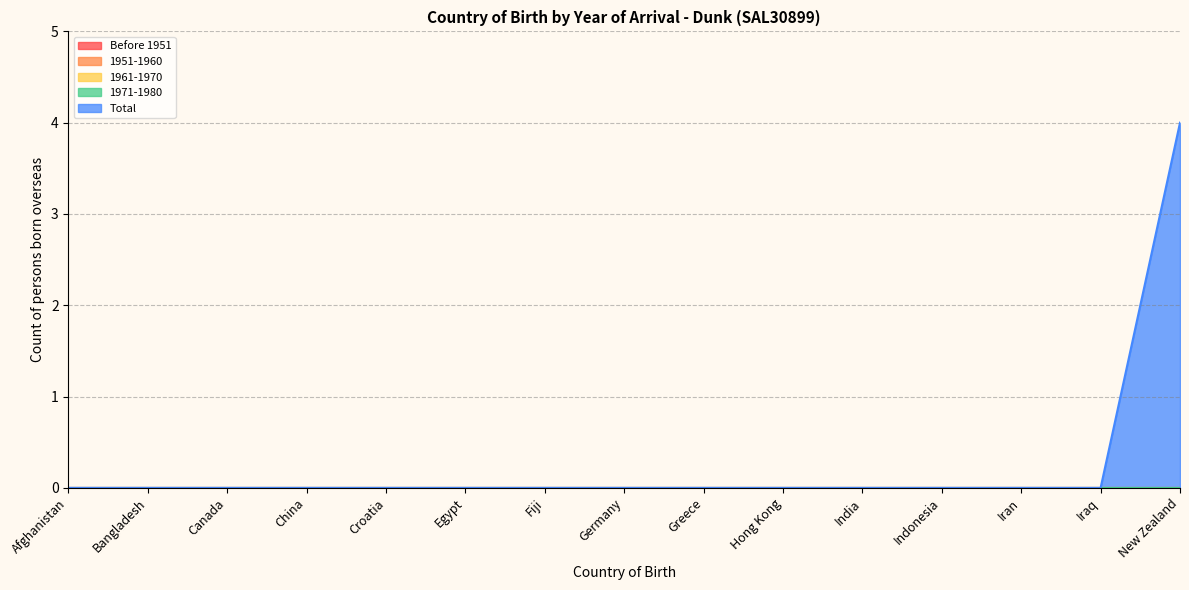

True or false: 1971-1980 and 1961-1970 cross at least once.

False